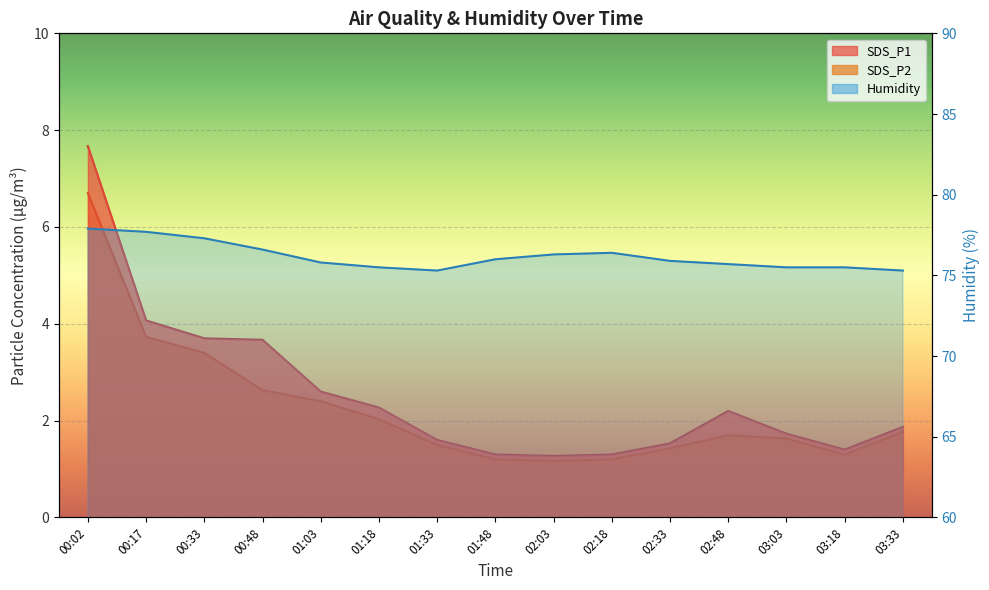

List the series in order of their peak value, lowest first.

SDS_P2, SDS_P1, Humidity